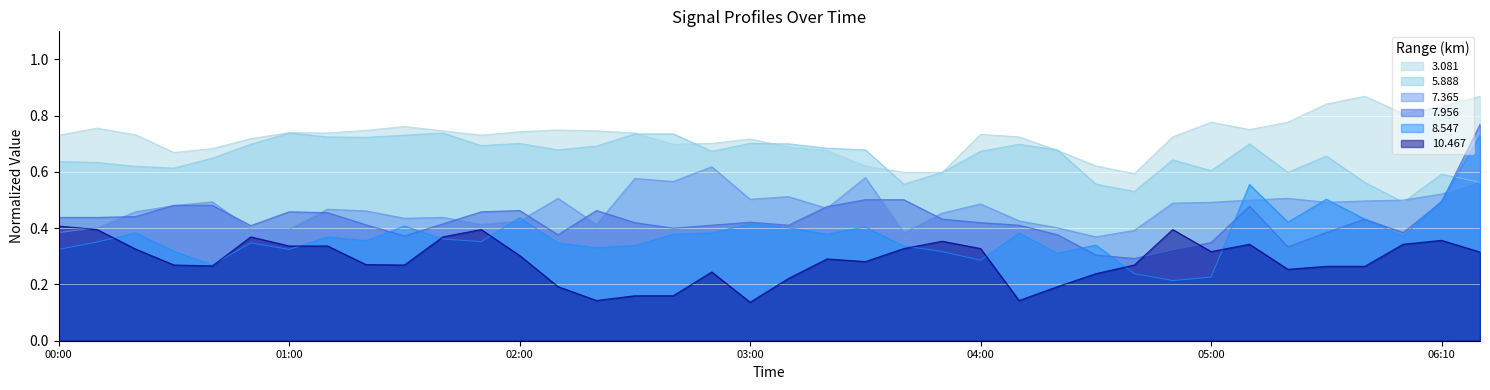

Count the   3.081 values in the range 0 to 1.

38